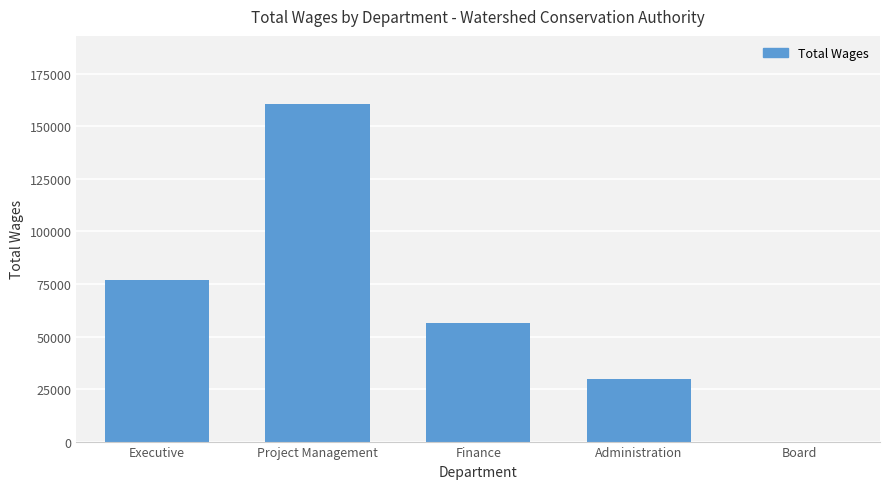

Reading right to left, extract all data points from this chart.

Board=0	Administration=29801	Finance=56535	Project Management=160907	Executive=76871